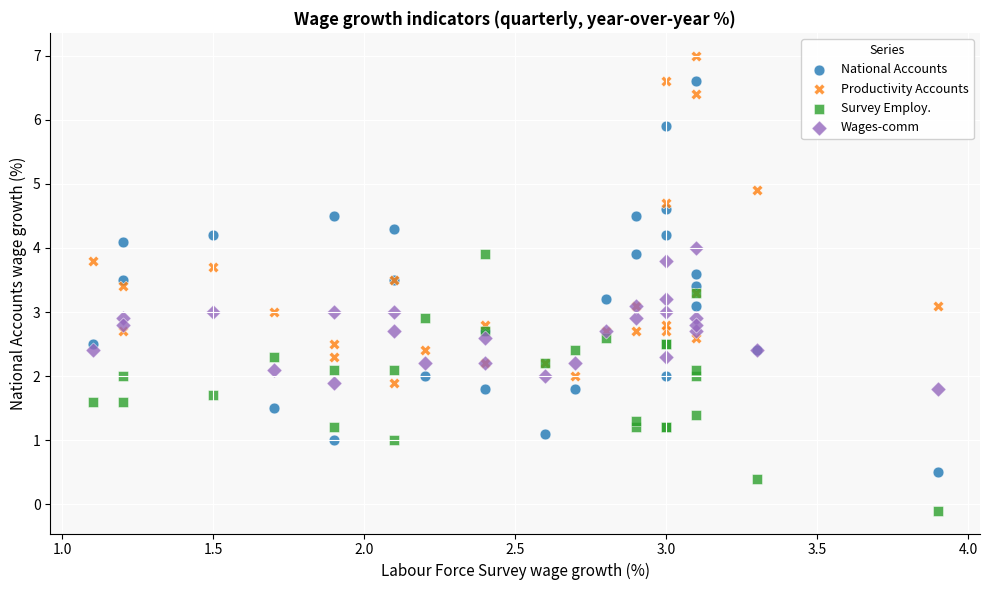

What are all the series names shown in the legend?

National Accounts, Productivity Accounts, Survey Employ., Wages-comm